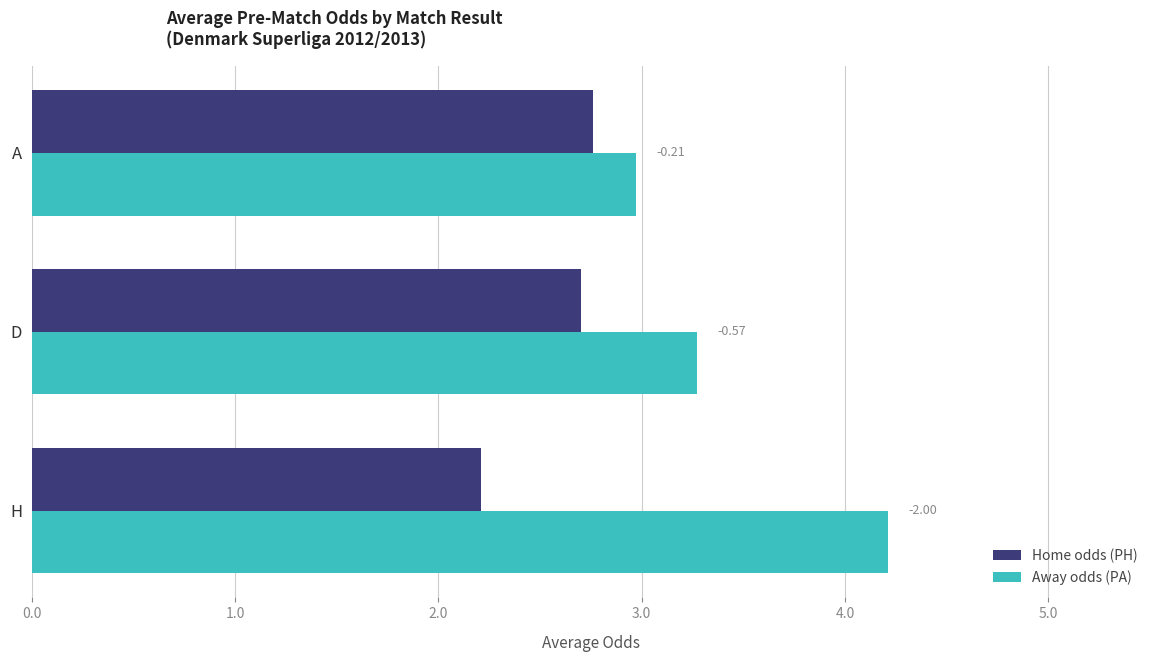

What are all the series names shown in the legend?

Home odds (PH), Away odds (PA)